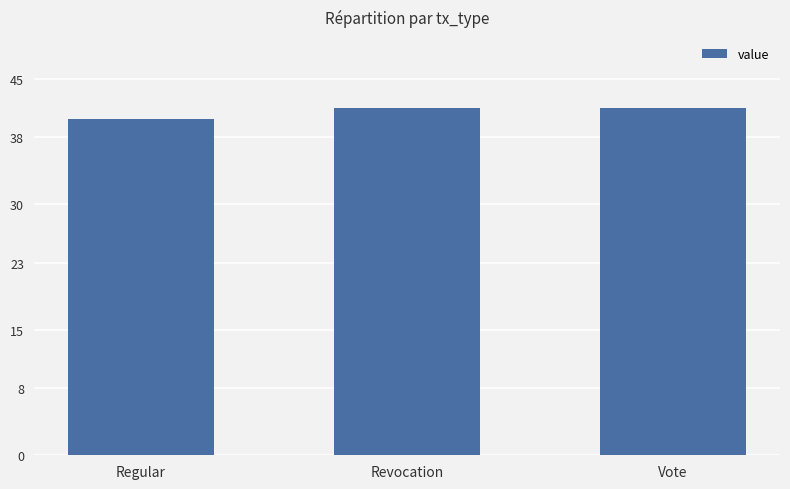

Reading left to right, transcribe all the data shown in this chart.

Regular=40.2	Revocation=41.5	Vote=41.5